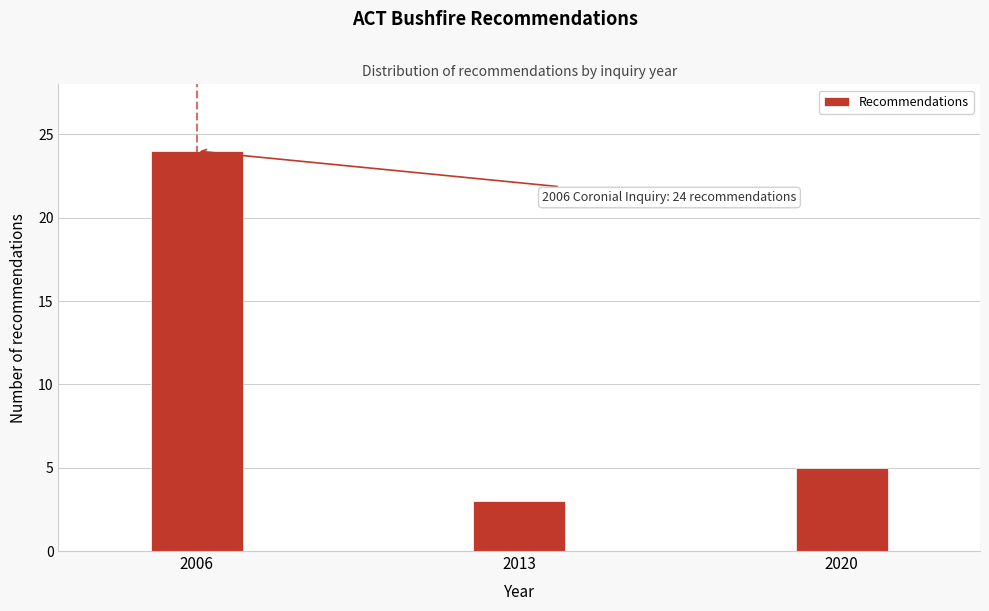

Reading left to right, extract all data points from this chart.

24	3	5